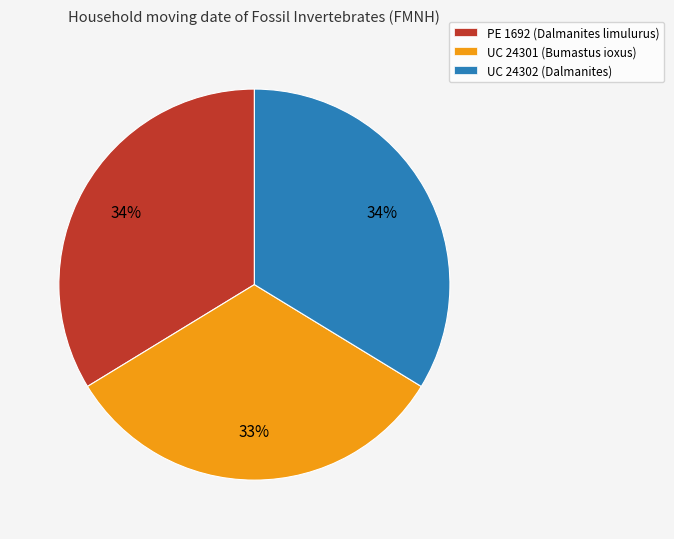

Does UC 24301 (Bumastus ioxus) account for over 50% of the chart?

No